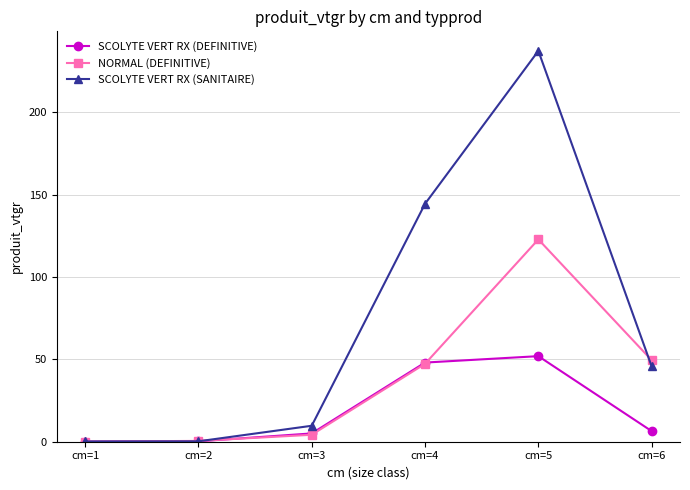

Where is the first local maximum for NORMAL (DEFINITIVE)?

cm=5